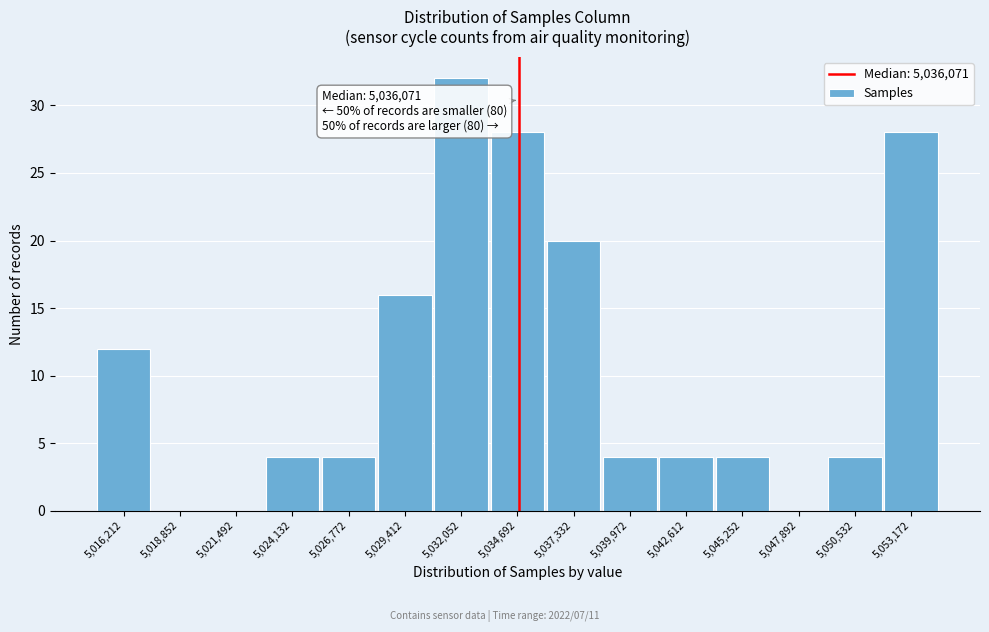

Reading left to right, what are all the values shown in this chart?

5,016,212=12	5,018,852=0	5,021,492=0	5,024,132=4	5,026,772=4	5,029,412=16	5,032,052=32	5,034,692=28	5,037,332=20	5,039,972=4	5,042,612=4	5,045,252=4	5,047,892=0	5,050,532=4	5,053,172=28